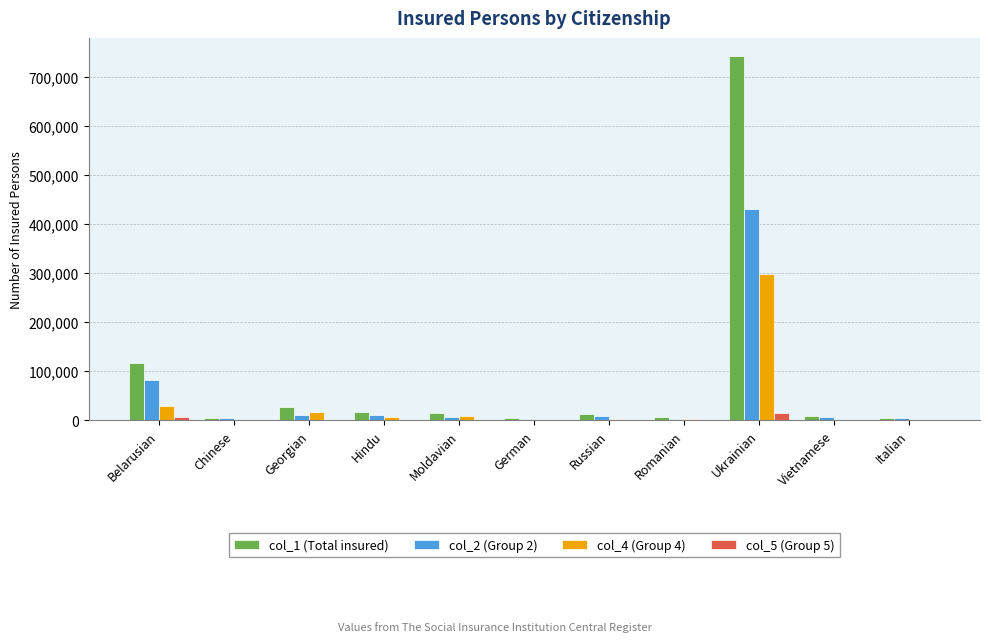

What is the average value of the col_1 (Total insured) series?

87077